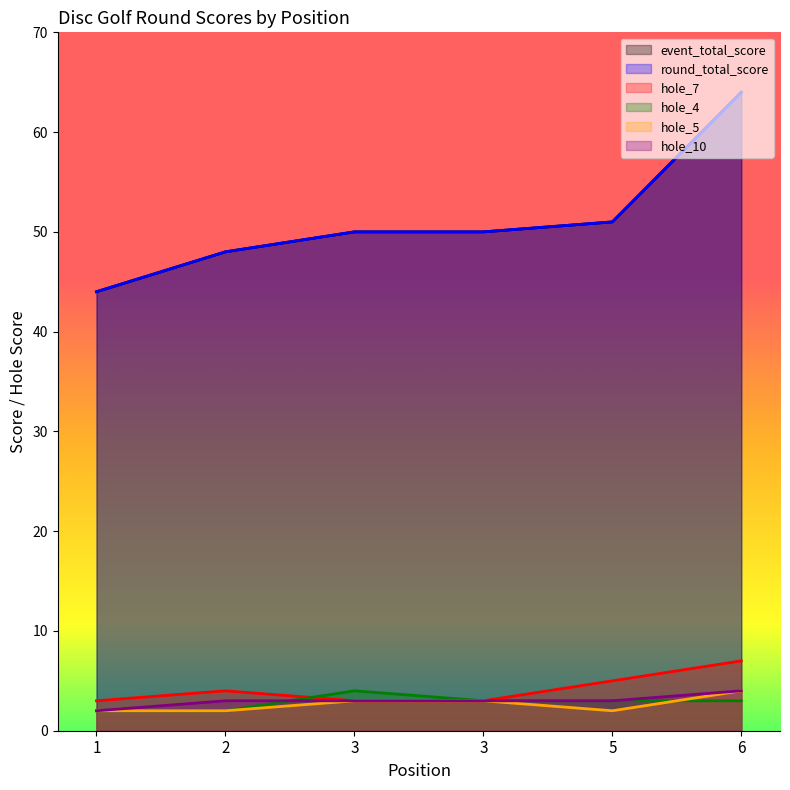

Is it true that round_total_score equals 68 at 3?

False